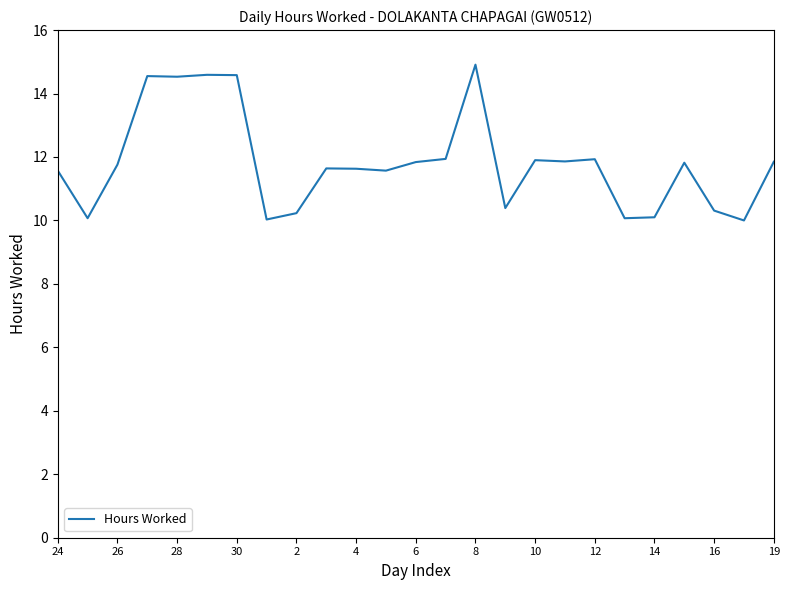

What is the difference between the maximum and second lowest values?

4.9